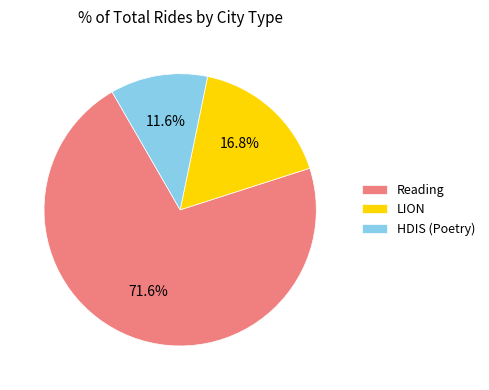

Is there any slice that represents more than half of the pie?

Yes